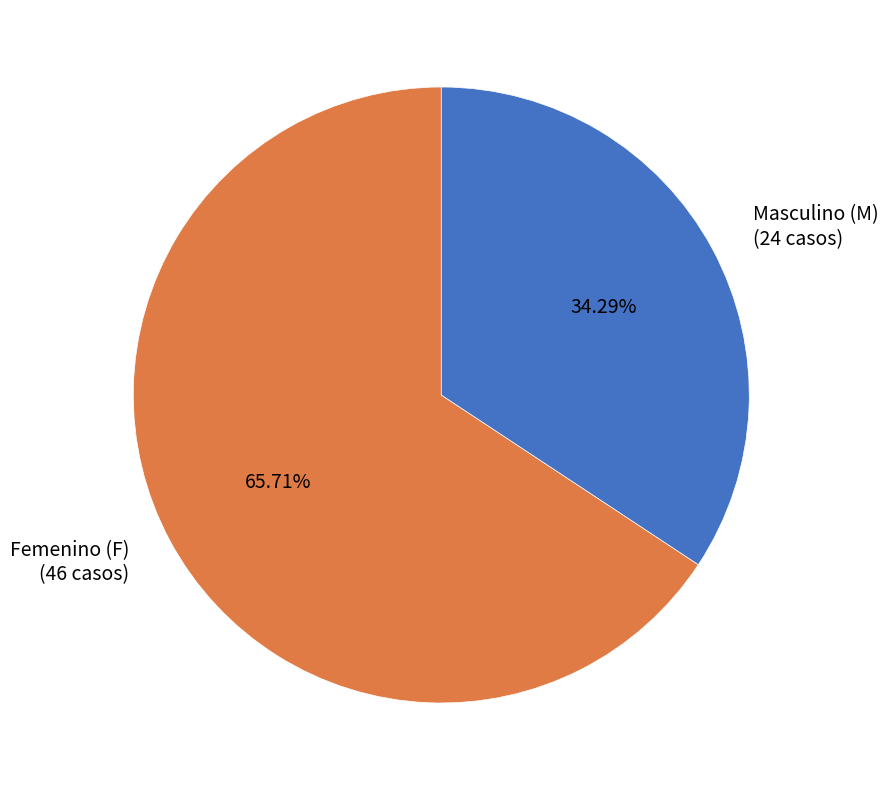

Rank the categories by value from lowest to highest.

Masculino (M), Femenino (F)